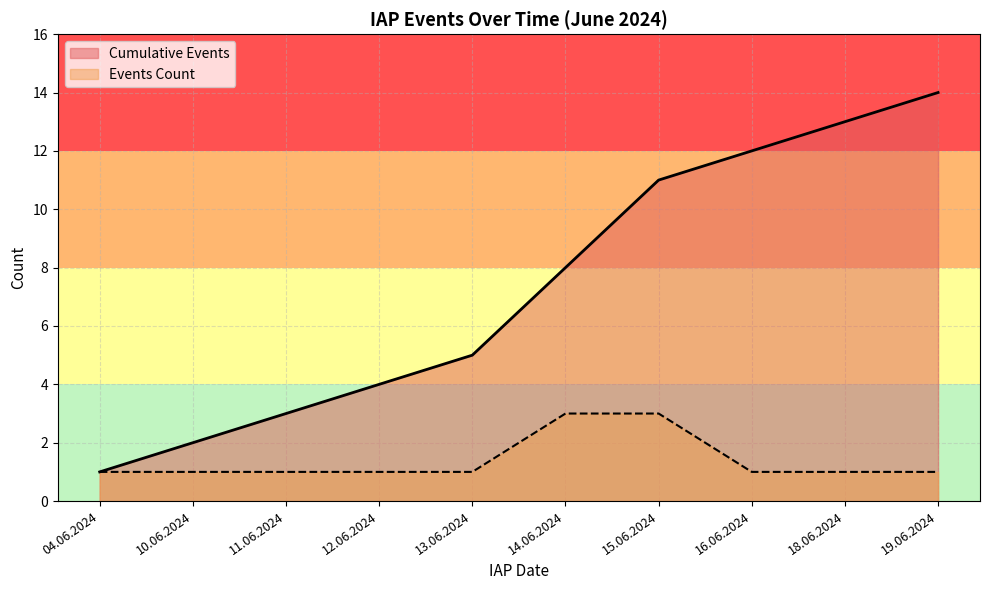

Rank the series at 04.06.2024 from lowest to highest value.

Events Count, Cumulative Events